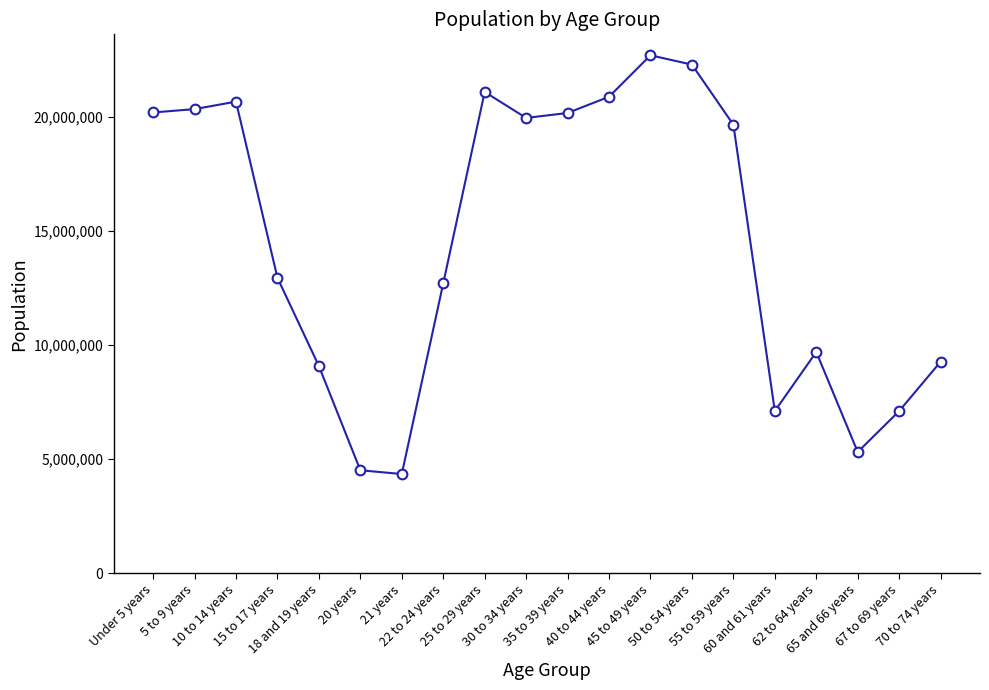

What is the value of the 9th point from the left?

21101849